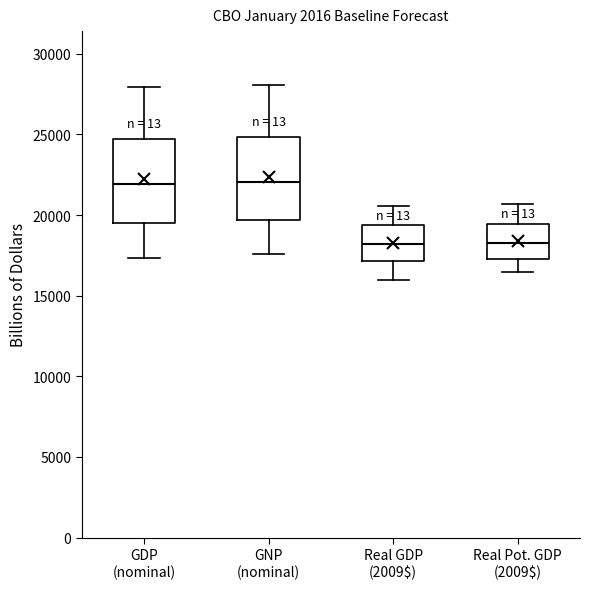

Where does the median line of the box for Real Pot. GDP (2009$) sit on the y-axis? The values are not printed on the chart, so give them approximately, as read against the axis.

18500